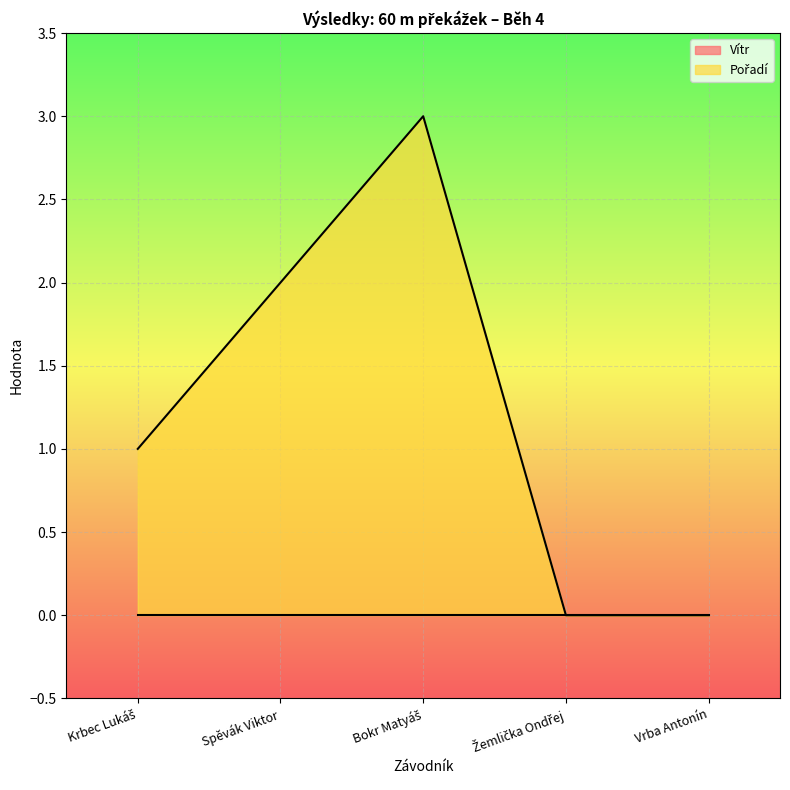

Rank the categories by value from lowest to highest.

Žemlička Ondřej, Vrba Antonín, Krbec Lukáš, Spěvák Viktor, Bokr Matyáš